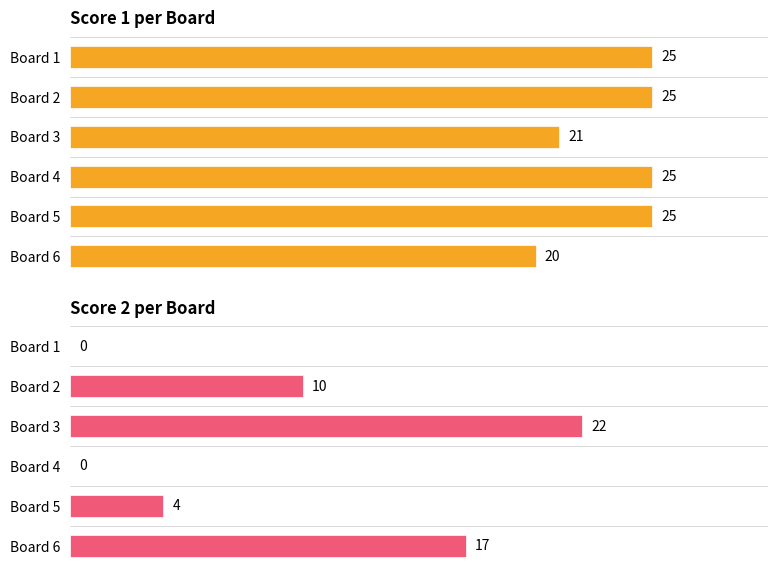

The Score 2 series shows 29 at Board 6. True or false?

False